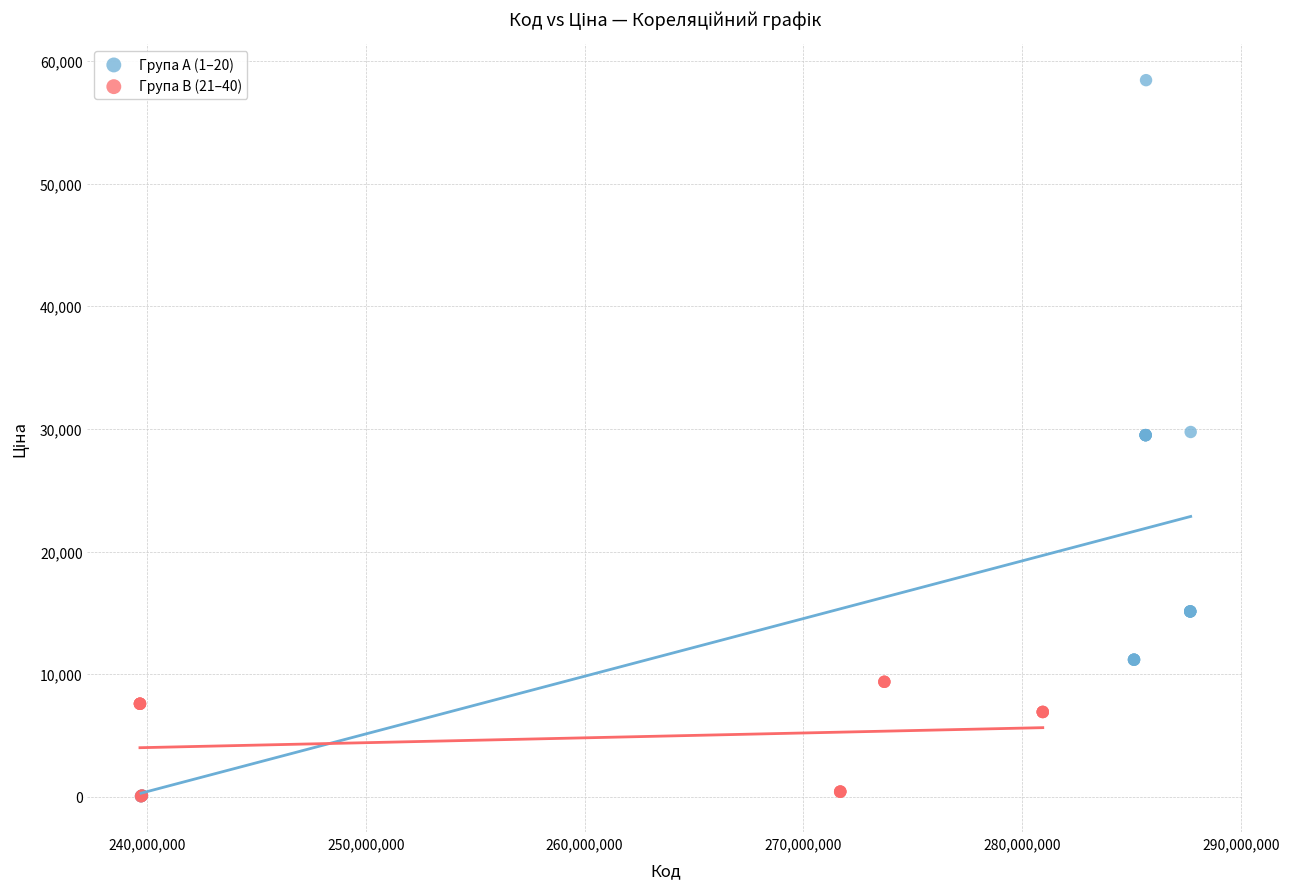

Which series contains the highest Y value?

Група A (1–20)